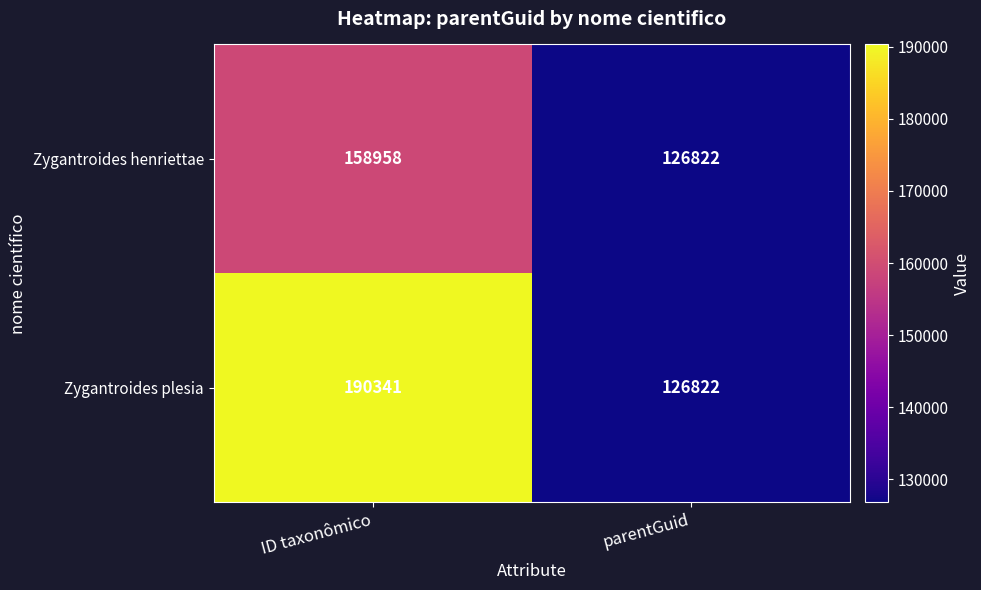

Rank the series by their maximum value, from highest to lowest.

Zygantroides plesia, Zygantroides henriettae